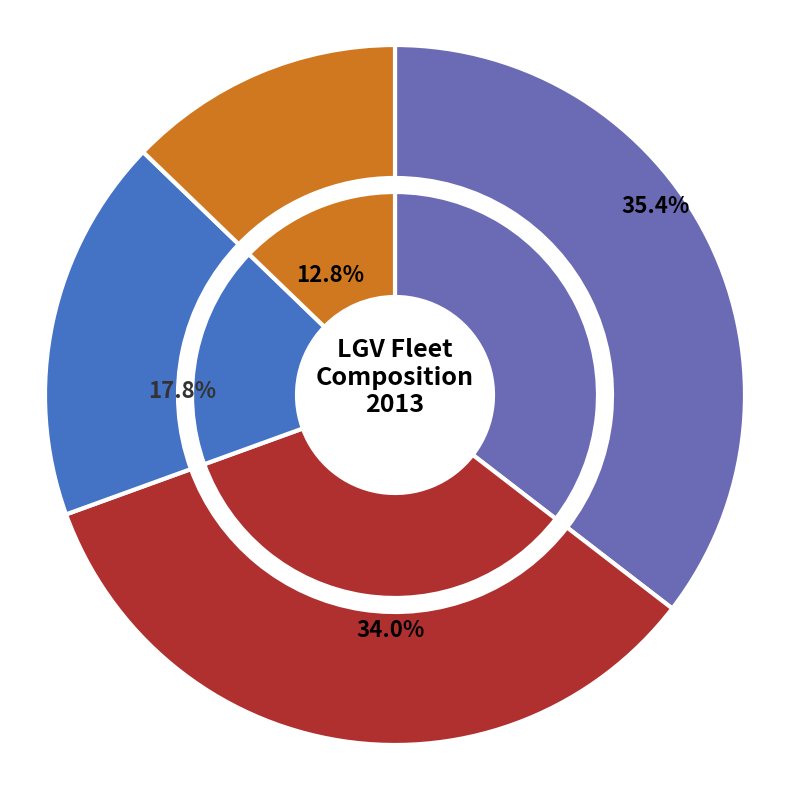

True or false: Euro 2 FAIL accounts for 1% of the total.

False